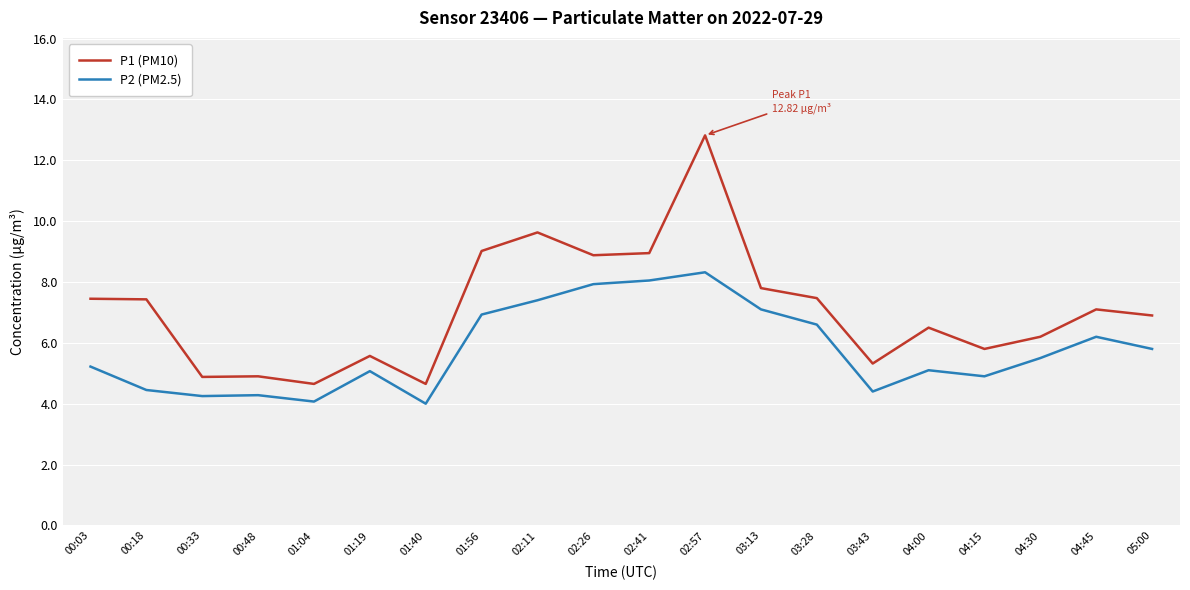

What is the difference between the P1 (PM10) values at 04:30 and 05:00?

0.7